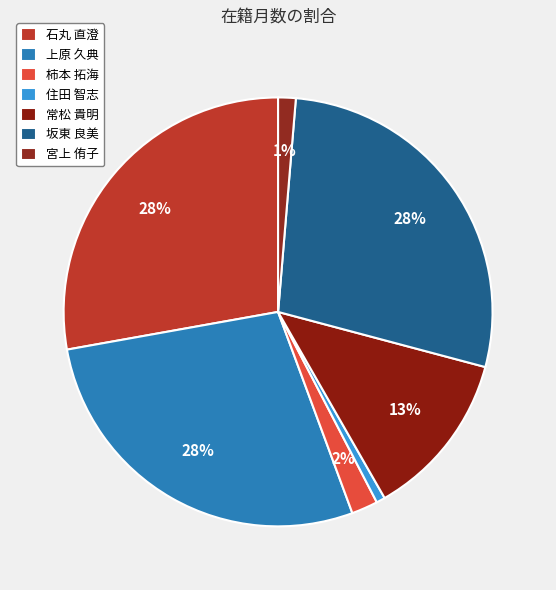

To the nearest percent, what percentage of the pie is 柿本 拓海?

2%